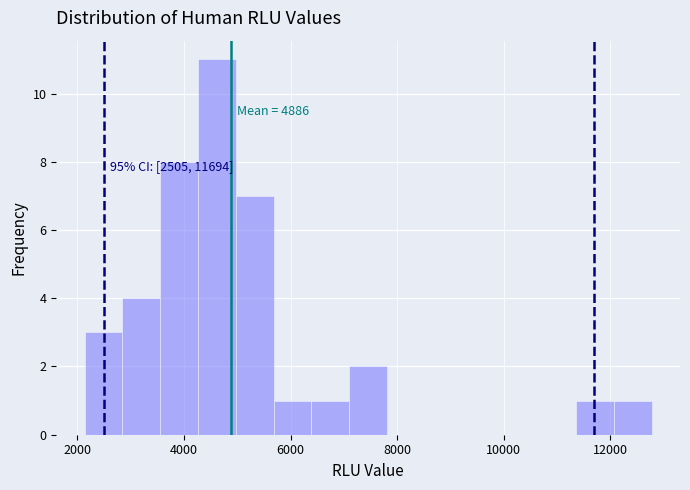

Around what value on the x-axis is the tallest bar? Give the approximate position of its centre, as read against the axis.

4600